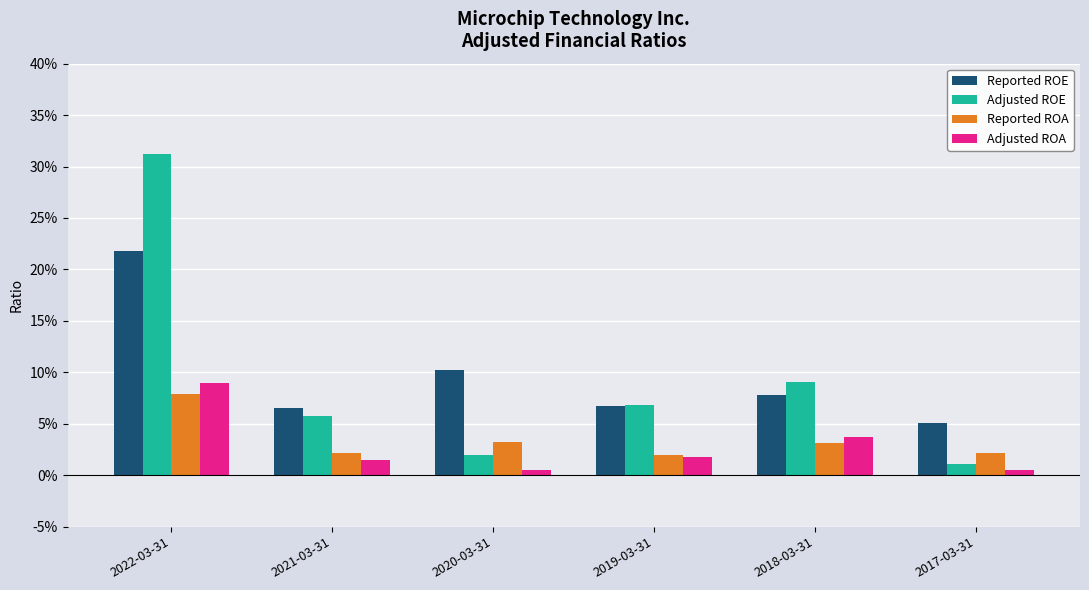

Reading left to right, list all the values displayed in this chart.

Reported ROE: 0.2	0.1	0.1	0.1	0.1	0.1
Adjusted ROE: 0.3	0.1	0.0	0.1	0.1	0.0
Reported ROA: 0.1	0.0	0.0	0.0	0.0	0.0
Adjusted ROA: 0.1	0.0	0.0	0.0	0.0	0.0